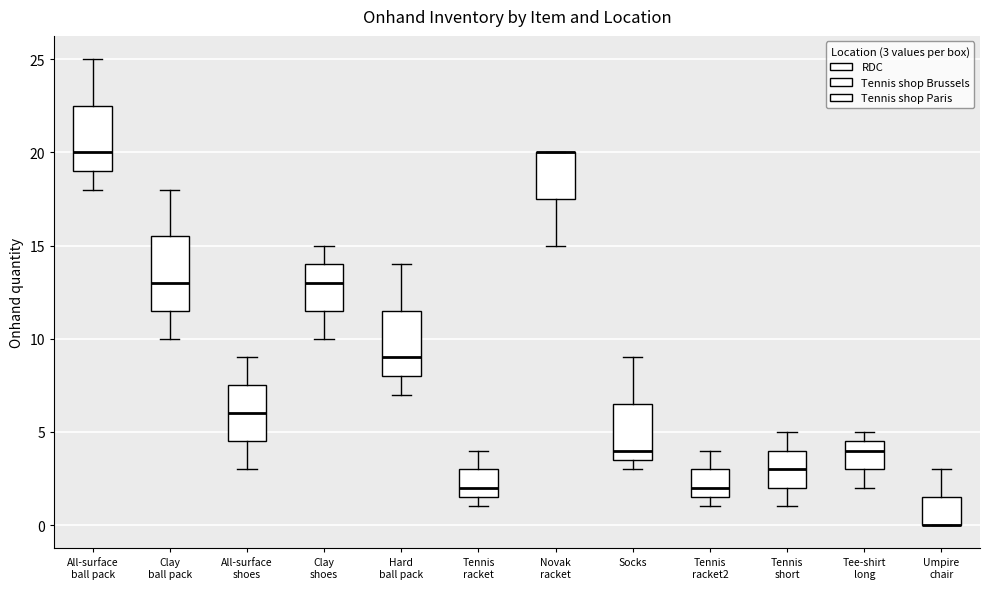

Which box is the tallest, from its lower edge to its upper edge?

Clay ball pack